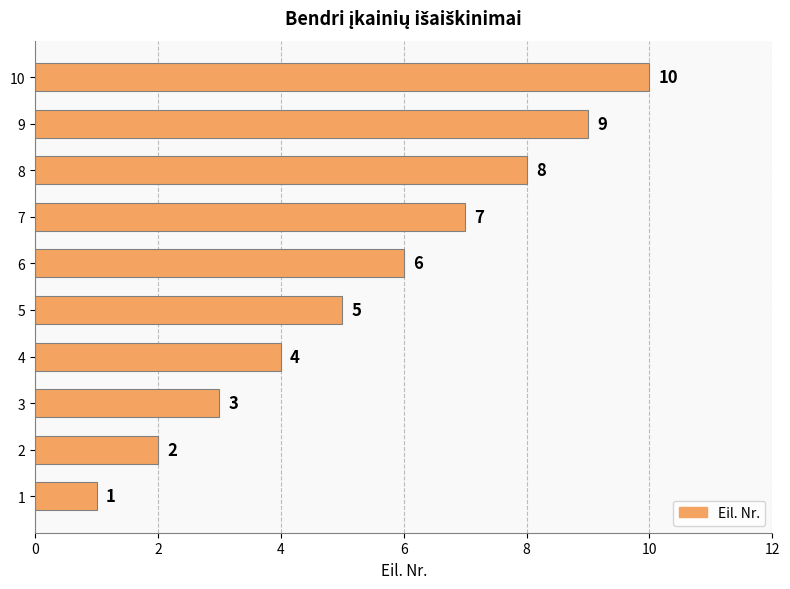

What is the change in value from 2 to 8?

+6